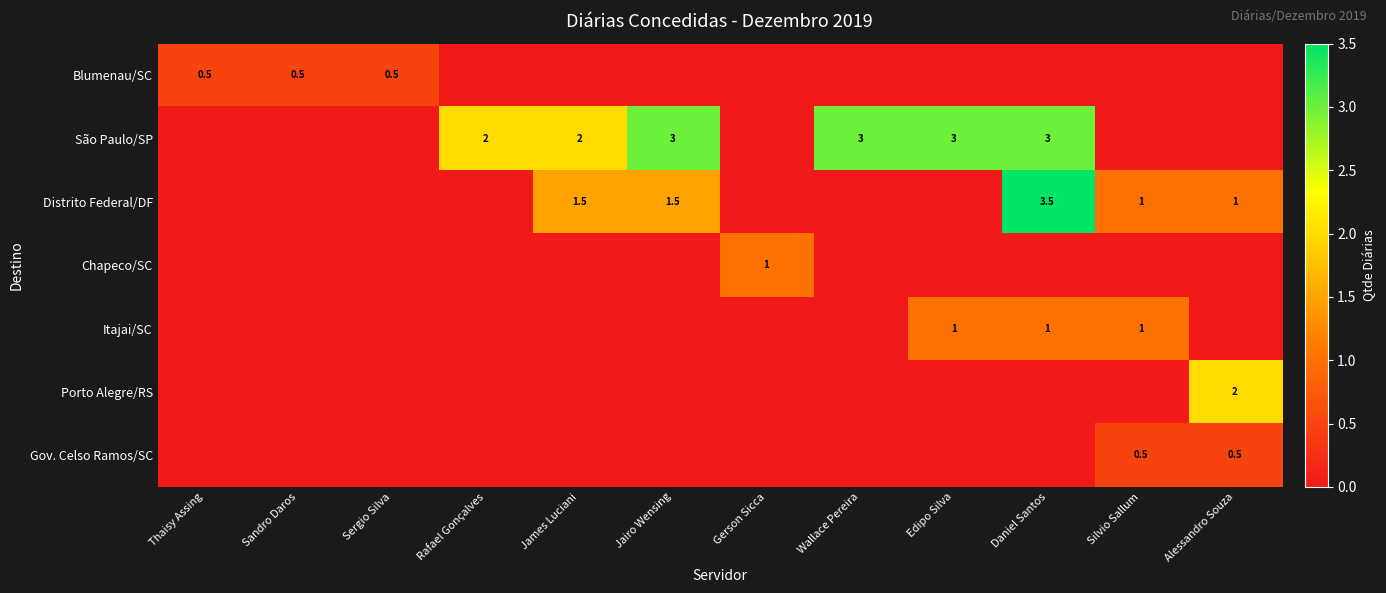

True or false: Itajai/SC has a value of 0.4 at Daniel Santos.

False